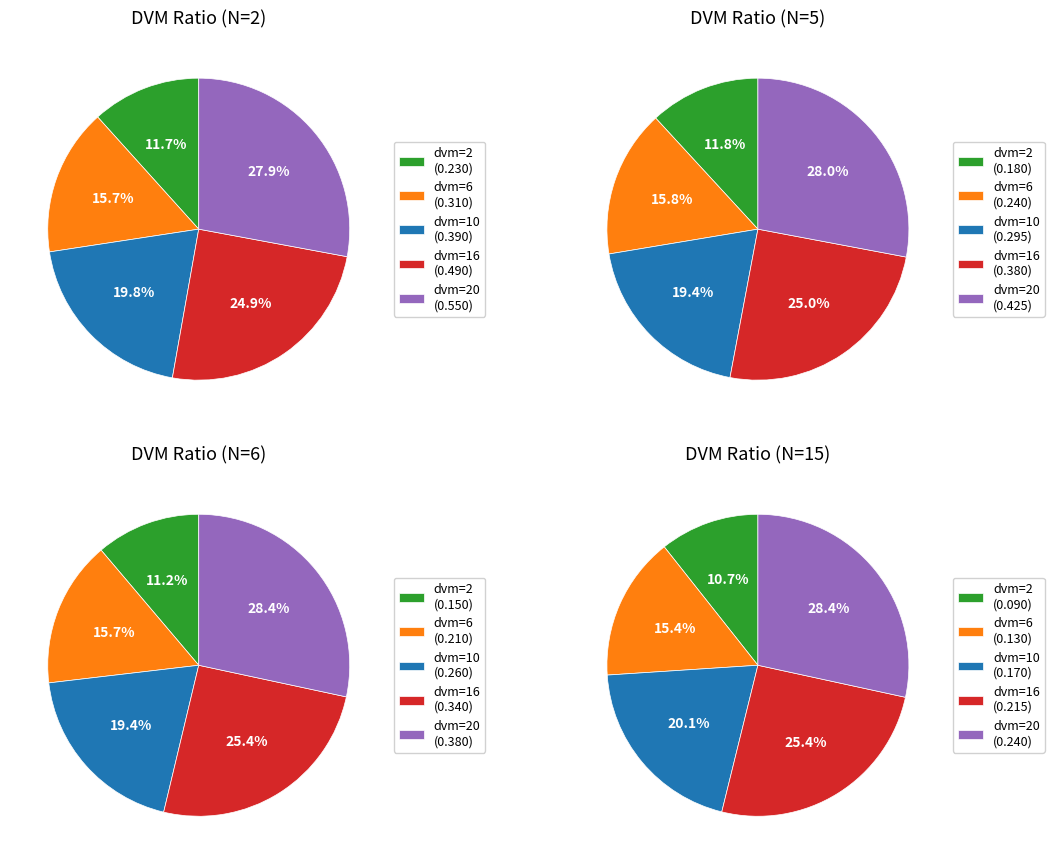

Does 0 account for over 50% of the chart?

No